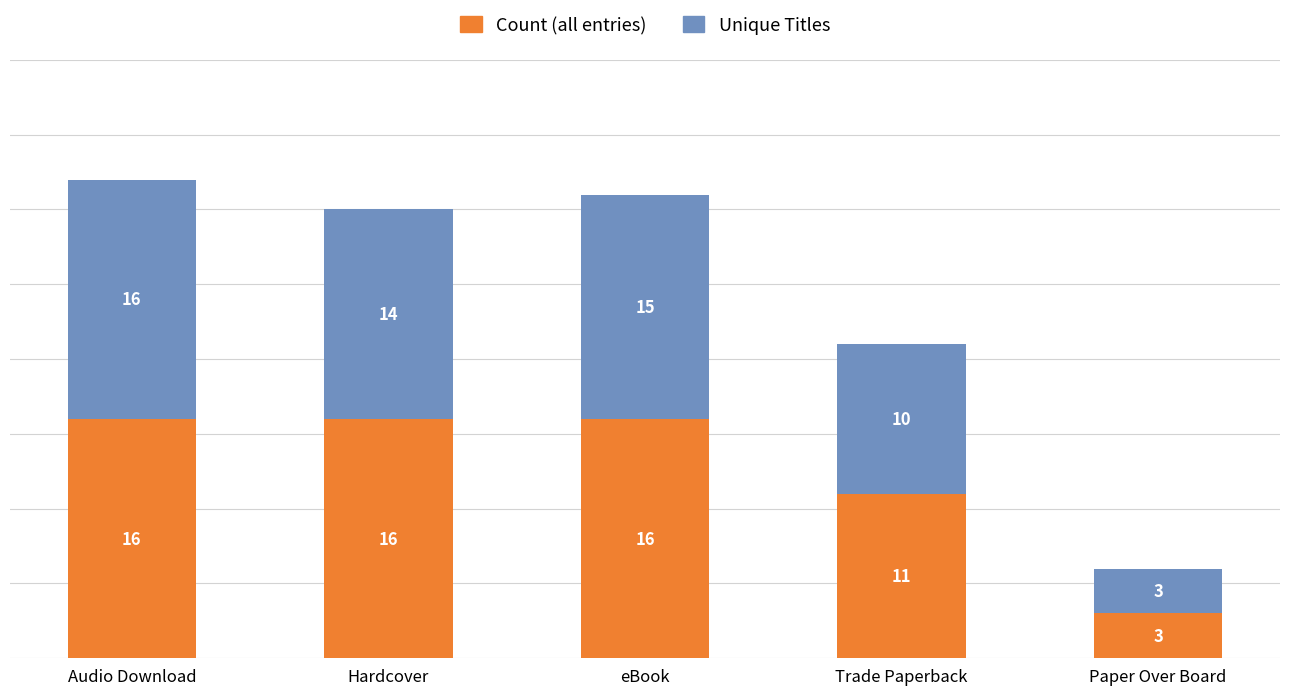

What is the maximum value for Count (all entries)?

16